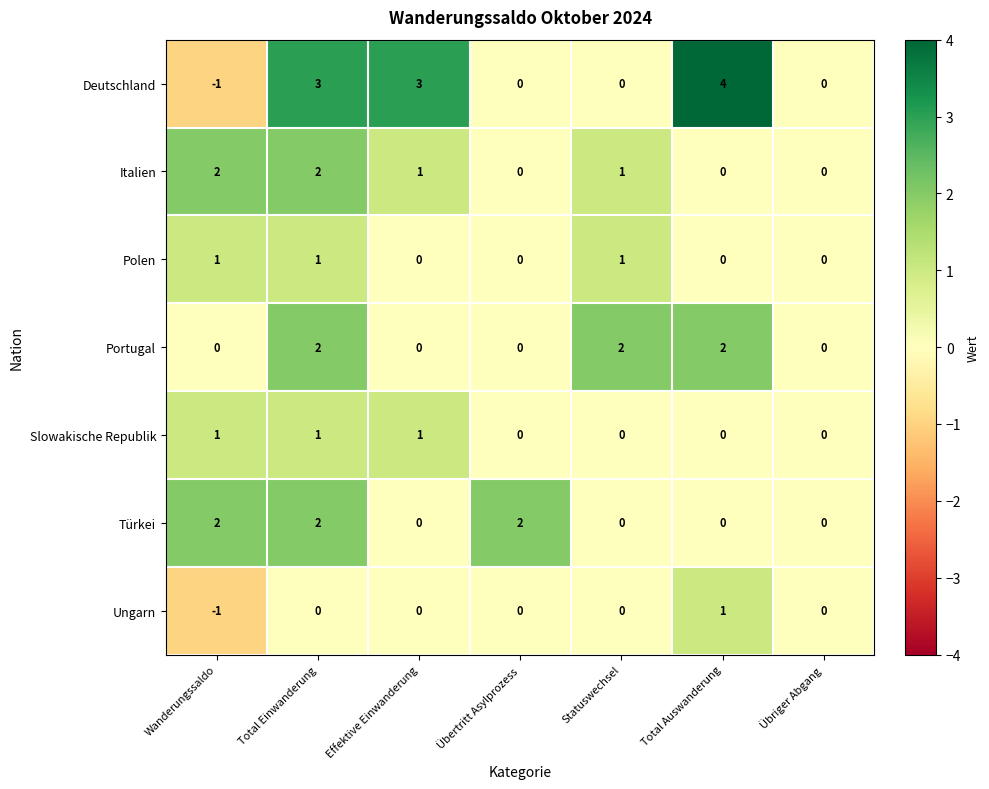

Is it true that Deutschland equals 2 at Statuswechsel?

False